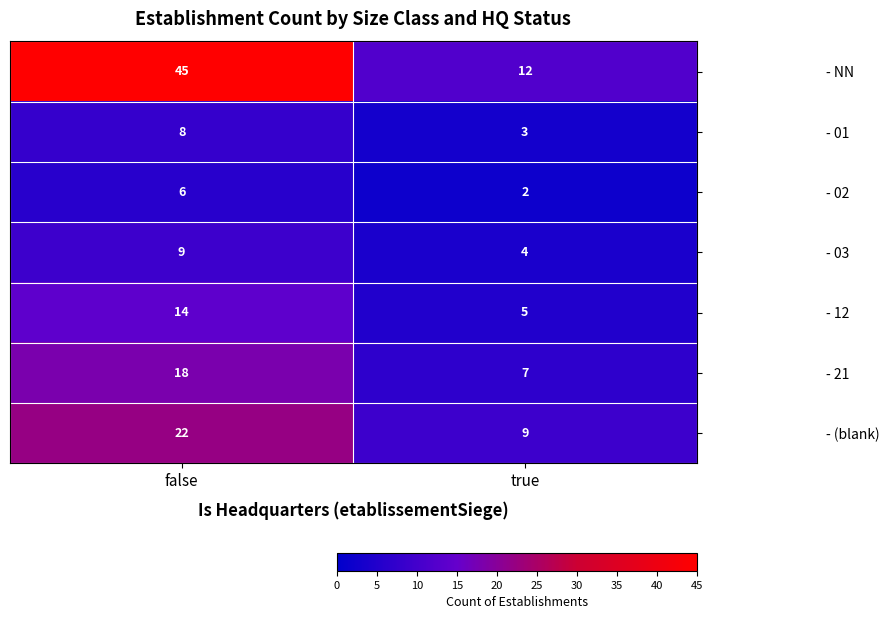

The - NN series shows 45 at false. True or false?

True